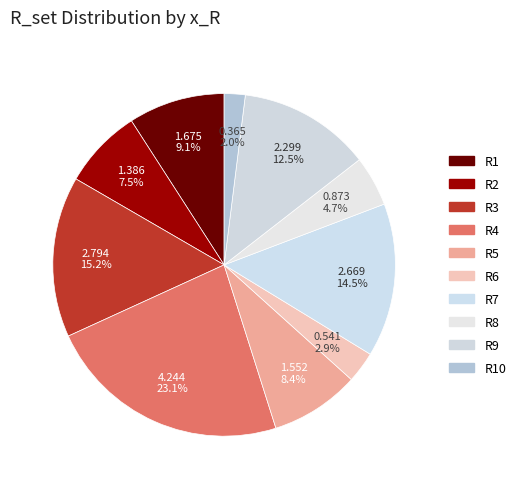

To the nearest percent, what percentage of the pie is R6?

3%